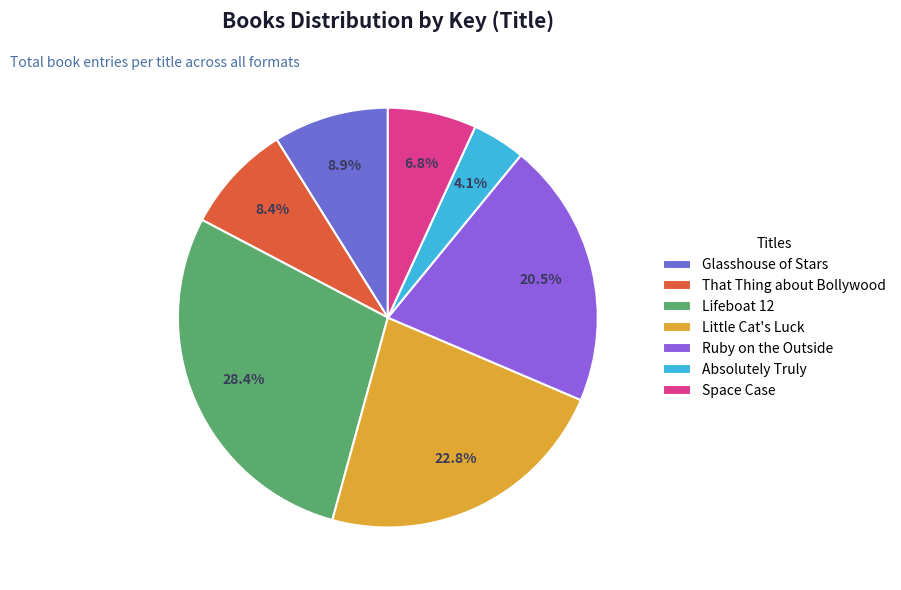

How many slices are in this pie chart?

7